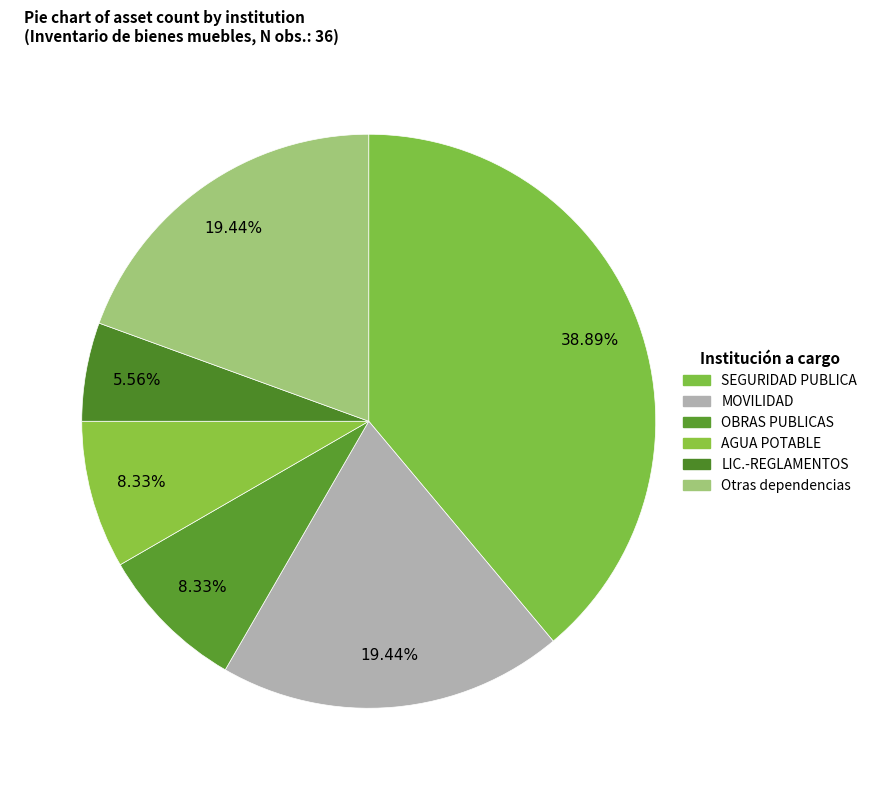

How many slices are in this pie chart?

6